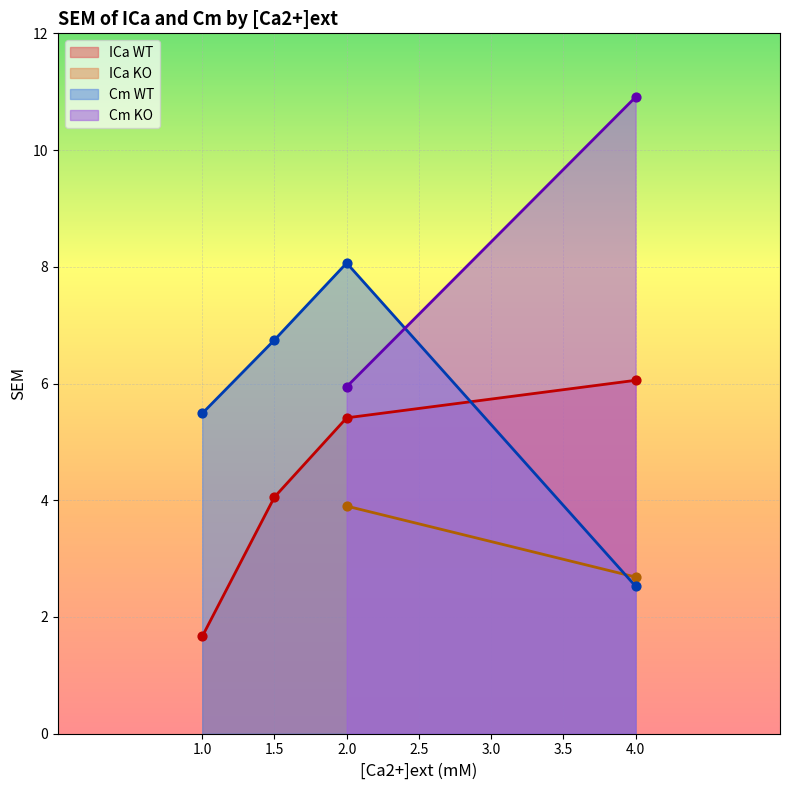

Which series has the largest Y range (max minus min)?

Cm WT